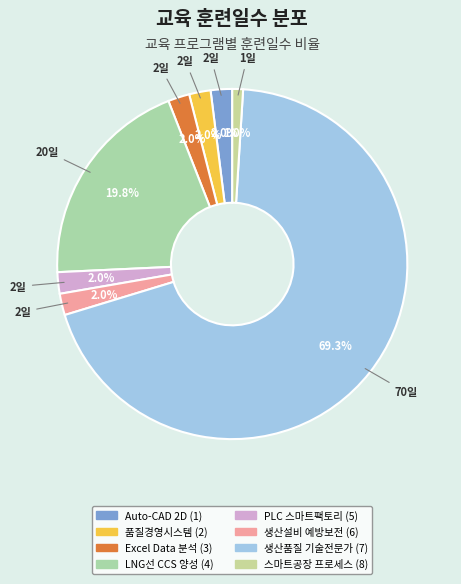

What is the change in value from 품질경영시스템 (2) to 스마트공장 프로세스 (8)?

-1